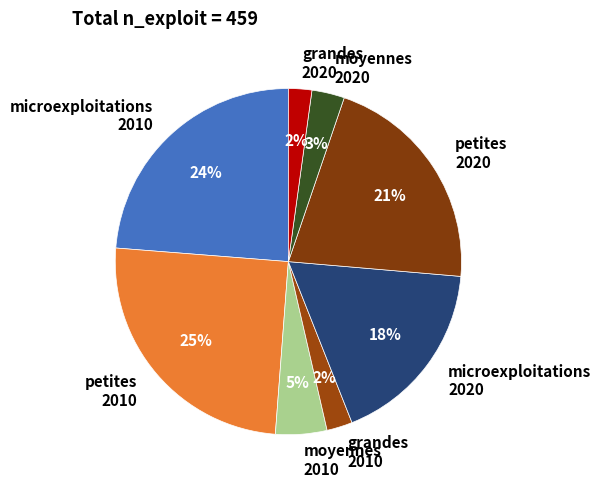

Do grandes 2010 and petites 2010 together represent more than half of the pie?

No